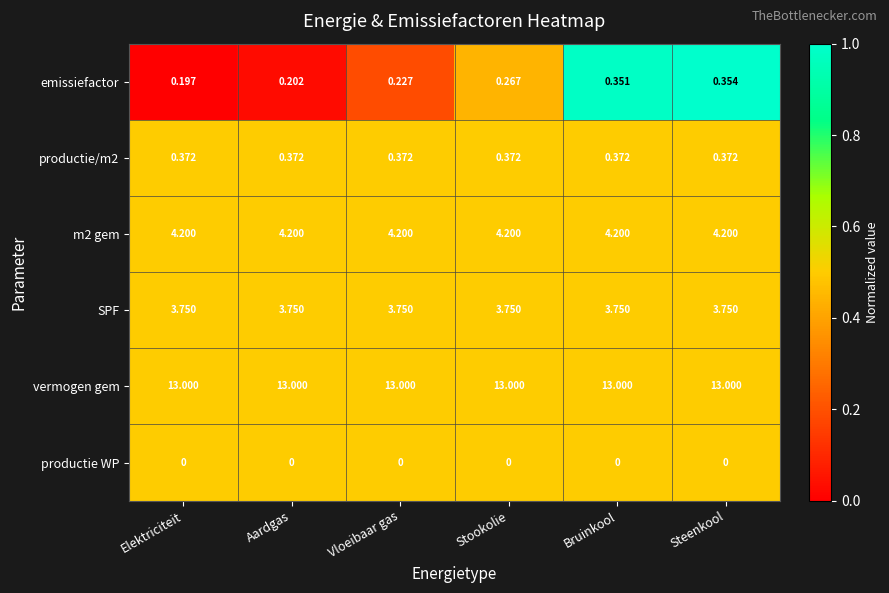

Is the value of vermogen gem at Stookolie greater than the value of productie WP at Steenkool?

Yes